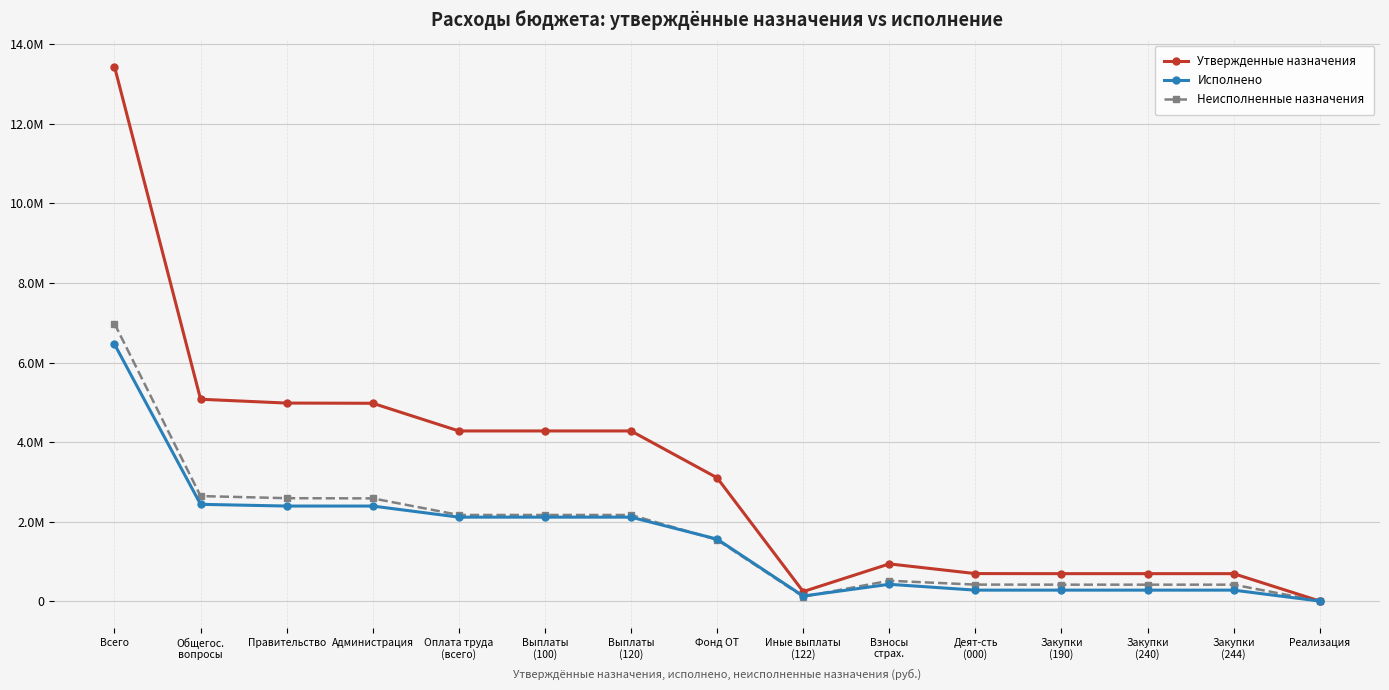

Reading left to right, extract all data points from this chart.

Утвержденные назначения: Всего=13441800.0	Общегос.
вопросы=5076800.0	Правительство=4980800.0	Администрация=4975600.0	Оплата труда
(всего)=4279700.0	Выплаты
(100)=4279700.0	Выплаты
(120)=4279700.0	Фонд ОТ=3101900.0	Иные выплаты
(122)=240900.0	Взносы
страх.=936900.0	Деят-сть
(000)=693400.0	Закупки
(190)=691400.0	Закупки
(240)=691400.0	Закупки
(244)=691400.0	Реализация=2500.0
Исполнено: Всего=6461484.3	Общегос.
вопросы=2434556.6	Правительство=2391490.2	Администрация=2391290.2	Оплата труда
(всего)=2112326.1	Выплаты
(100)=2112326.1	Выплаты
(120)=2112326.1	Фонд ОТ=1559691.4	Иные выплаты
(122)=128646.0	Взносы
страх.=423988.7	Деят-сть
(000)=277021.2	Закупки
(190)=277021.2	Закупки
(240)=277021.2	Закупки
(244)=277021.2	Реализация=1943.0
Неисполненные назначения: Всего=6980315.7	Общегос.
вопросы=2642243.4	Правительство=2589309.8	Администрация=2584309.8	Оплата труда
(всего)=2167373.9	Выплаты
(100)=2167373.9	Выплаты
(120)=2167373.9	Фонд ОТ=1542208.6	Иные выплаты
(122)=112254.0	Взносы
страх.=512911.3	Деят-сть
(000)=416378.8	Закупки
(190)=414378.8	Закупки
(240)=414378.8	Закупки
(244)=414378.8	Реализация=557.0